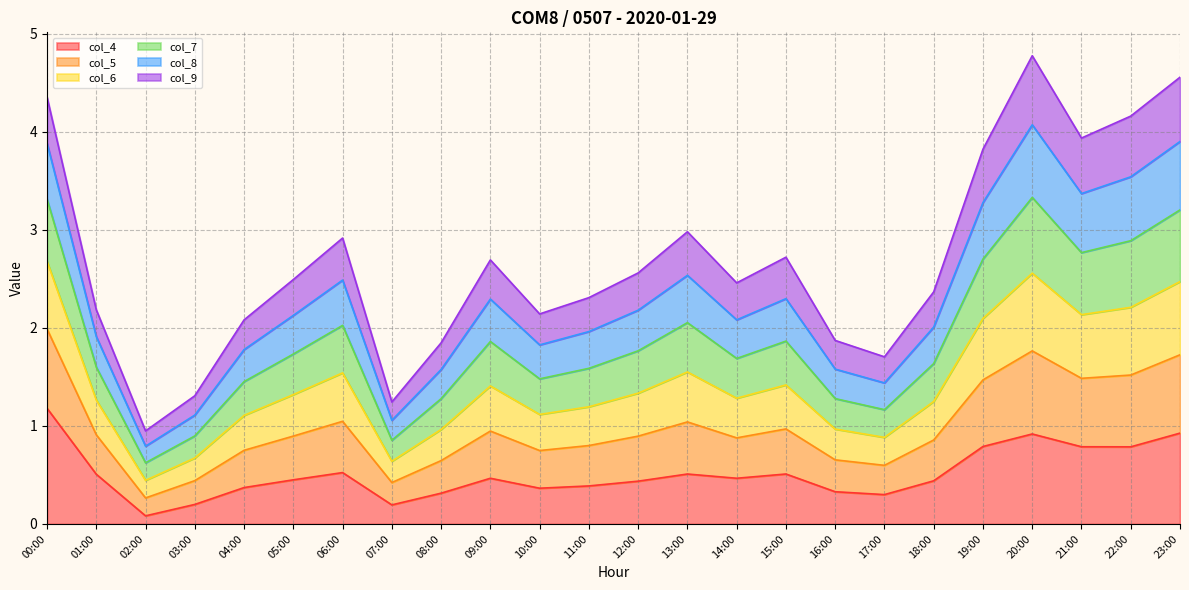

What position from the right is 18:00?

6